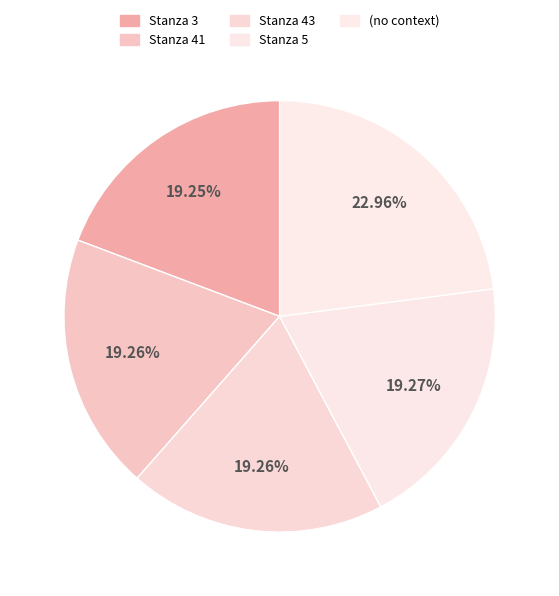

Count the number of slices in the pie.

5